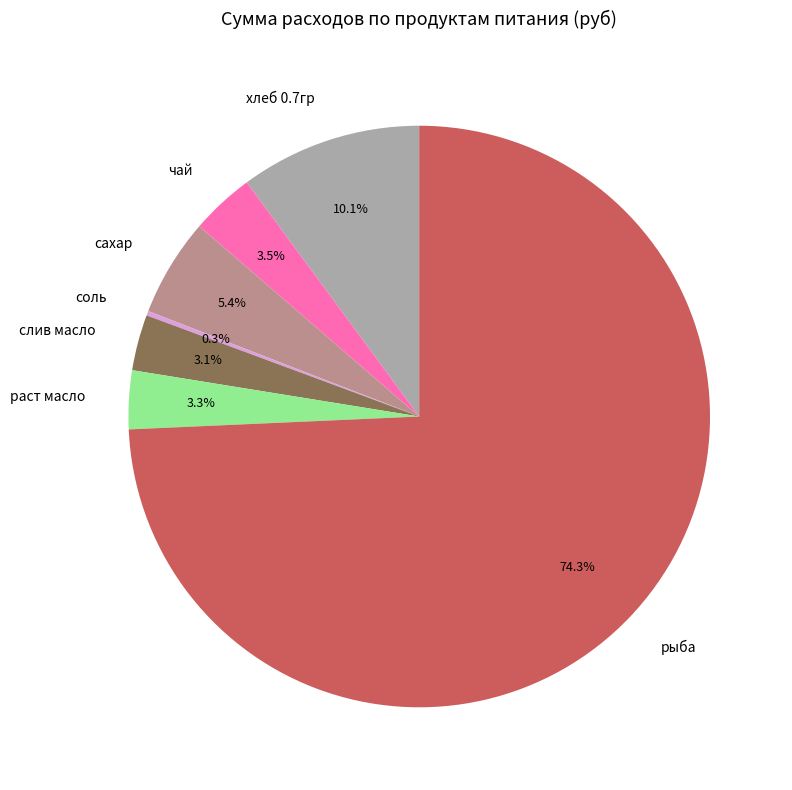

Which slice is the largest?

рыба